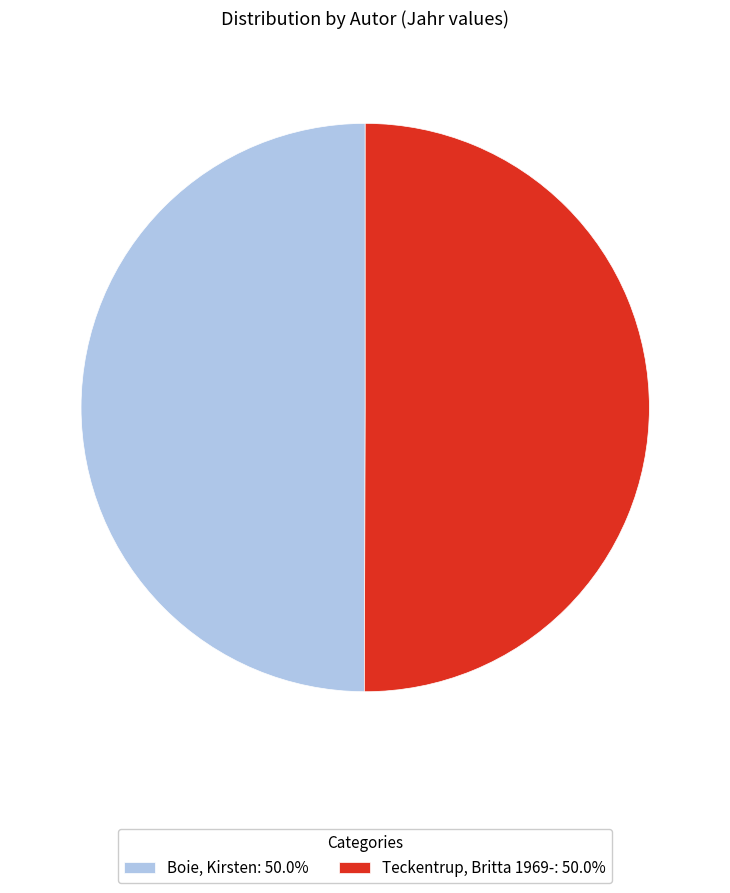

Combined, do Teckentrup, Britta 1969-: 50.0% and Boie, Kirsten: 50.0% account for over 50%?

Yes